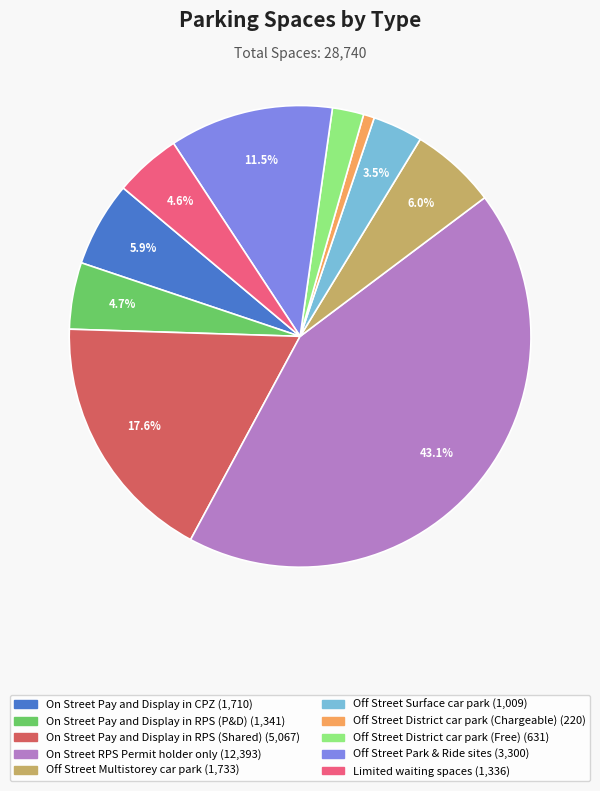

Combined, what portion of the pie is On Street Pay and Display in RPS (Shared) and Off Street Park & Ride sites?

29.1%